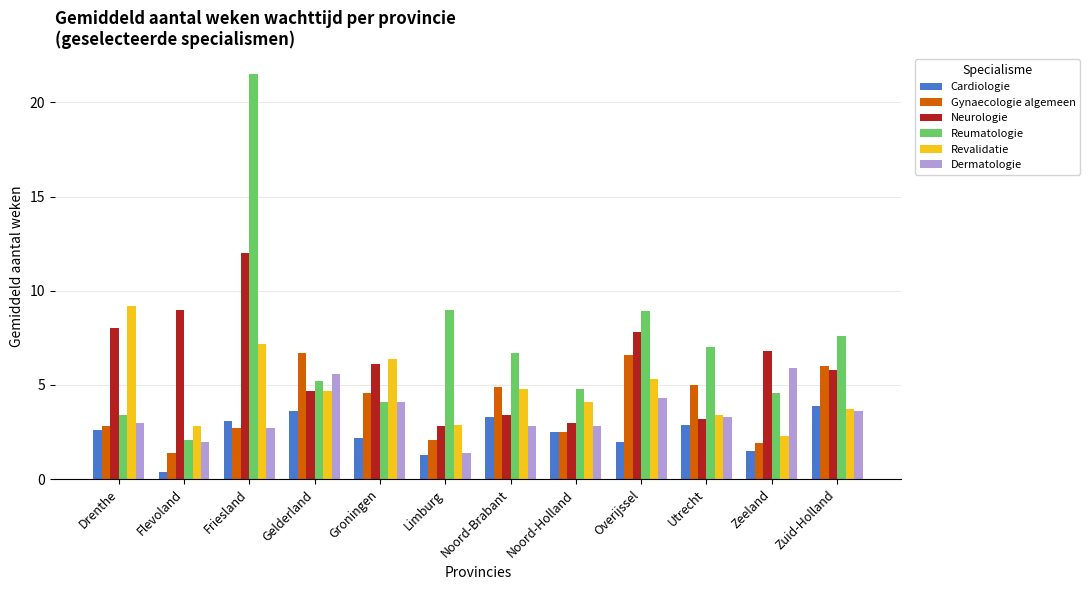

What is the approximate value of Reumatologie at Zuid-Holland?

7.6